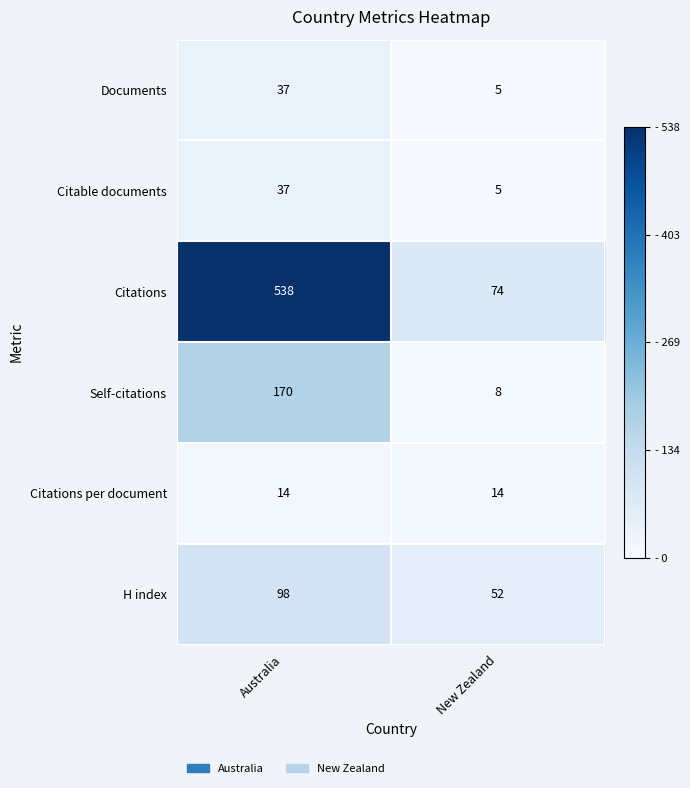

How many data points does each series have?

2